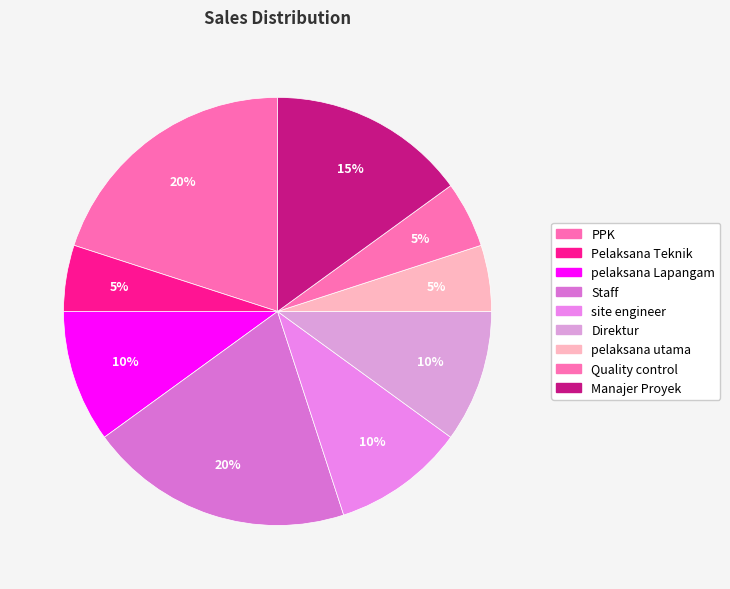

How many segments does this pie chart have?

9